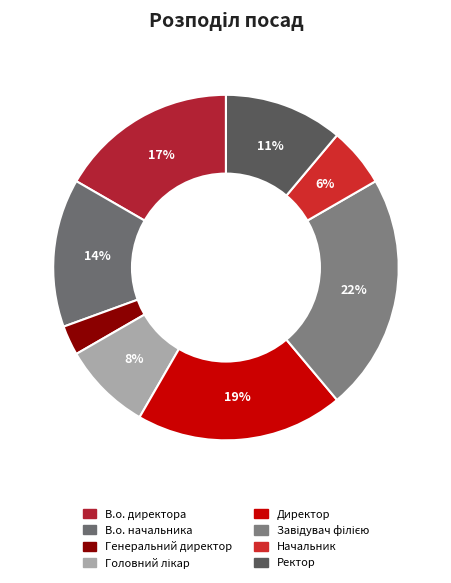

Rank the categories by value from highest to lowest.

Завідувач філією, Директор, В.о. директора, В.о. начальника, Ректор, Головний лікар, Начальник, Генеральний директор